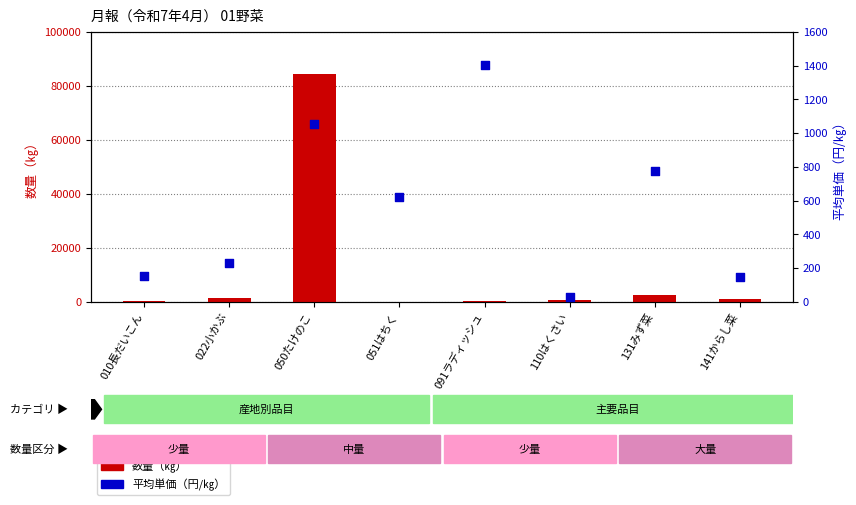

At which category is the sum across all series the highest?

050たけのこ